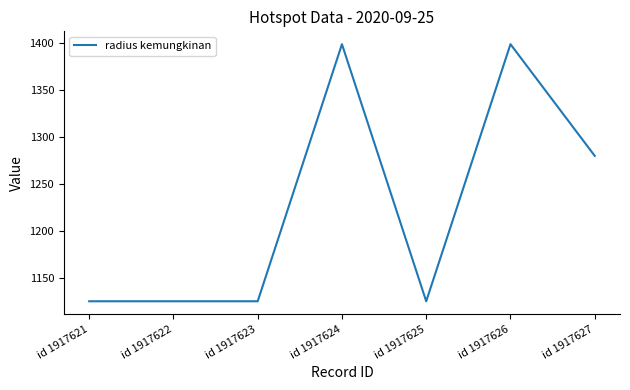

Does the chart have visible grid lines?

No